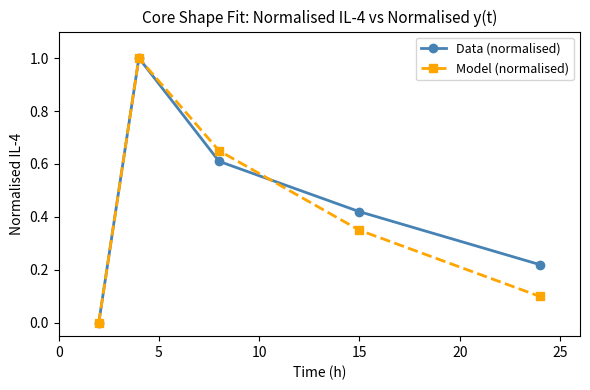

How many values in the Data (normalised) series exceed 0?

4